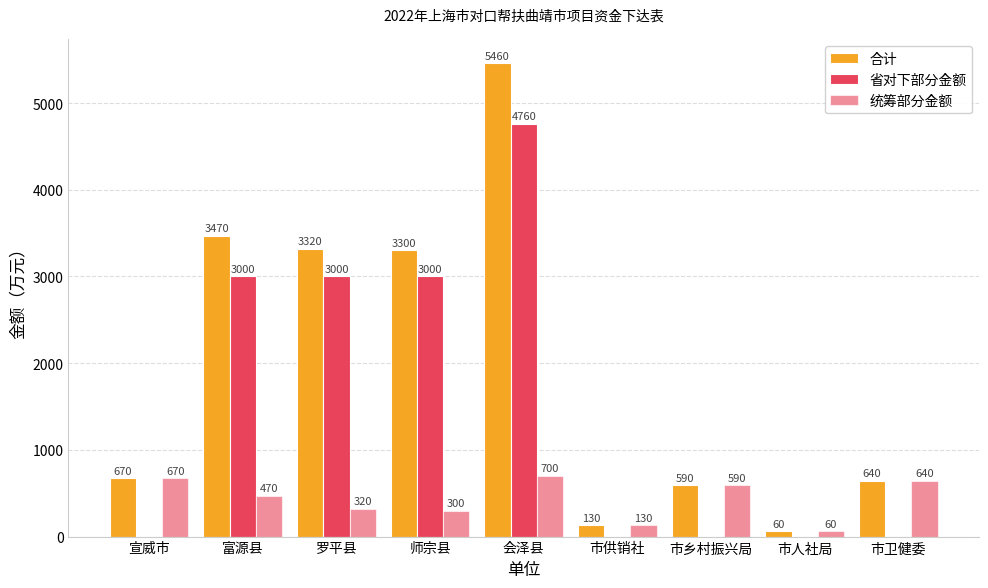

How many distinct data groups are displayed?

3